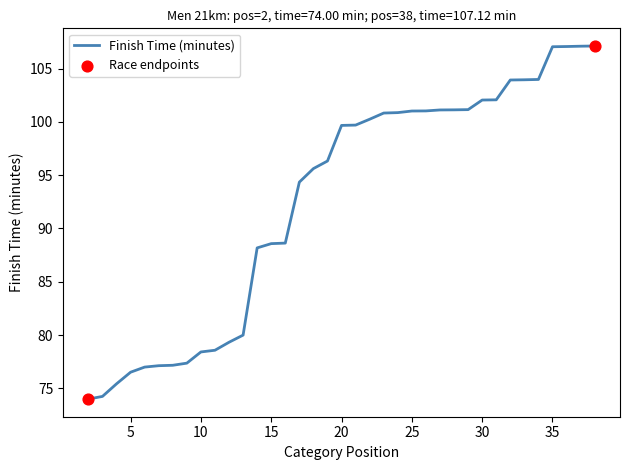

What is the smallest value displayed?

74.0